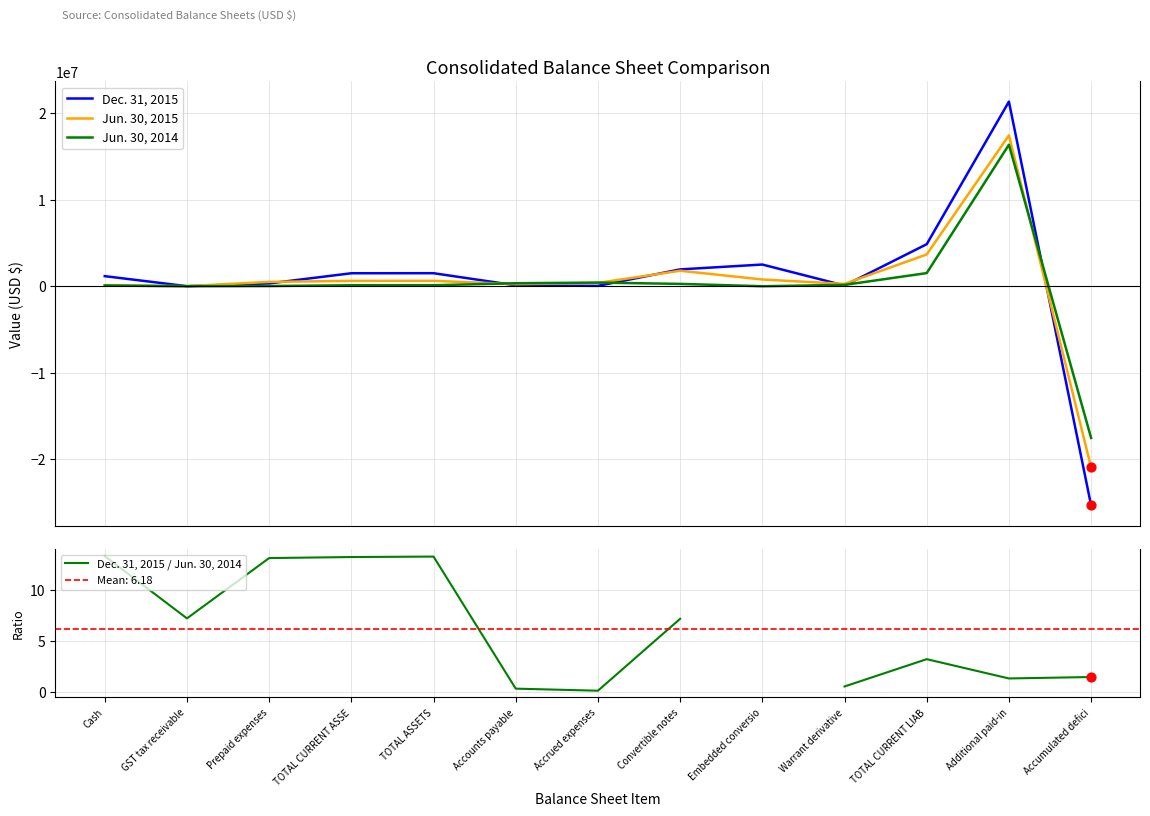

Which series has the widest spread of Y values?

Dec. 31, 2015